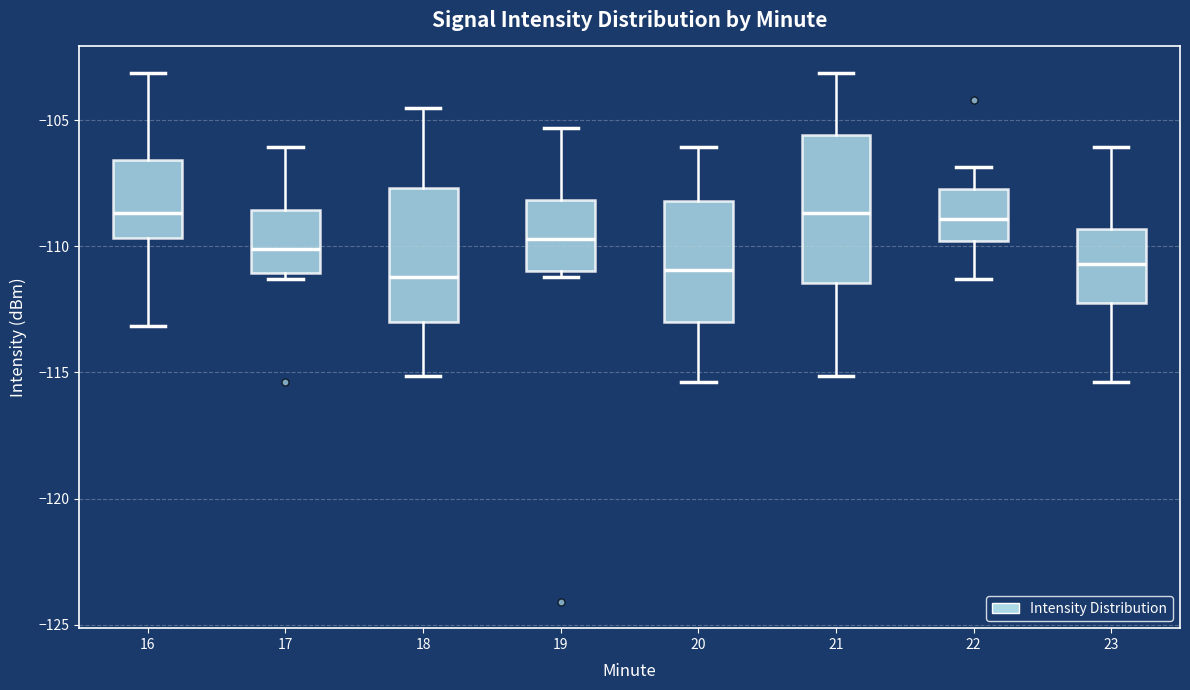

Reading left to right, read every box against the y-axis: the position of its median line, the range the box covers, and the ends of its whiskers. The values are not printed on the chart, so give them approximately, as read against the axis.

16: median -108.5, box -109.5 to -106.5, whiskers -113.0 to -103.0
17: median -110.0, box -111.0 to -108.5, whiskers -111.5 to -106.0
18: median -111.0, box -113.0 to -107.5, whiskers -115.0 to -104.5
19: median -109.5, box -111.0 to -108.0, whiskers -111.0 (just below the box's lower edge) to -105.5
20: median -111.0, box -113.0 to -108.0, whiskers -115.5 to -106.0
21: median -108.5, box -111.5 to -105.5, whiskers -115.0 to -103.0
22: median -109.0, box -110.0 to -107.5, whiskers -111.5 to -107.0
23: median -110.5, box -112.0 to -109.5, whiskers -115.5 to -106.0